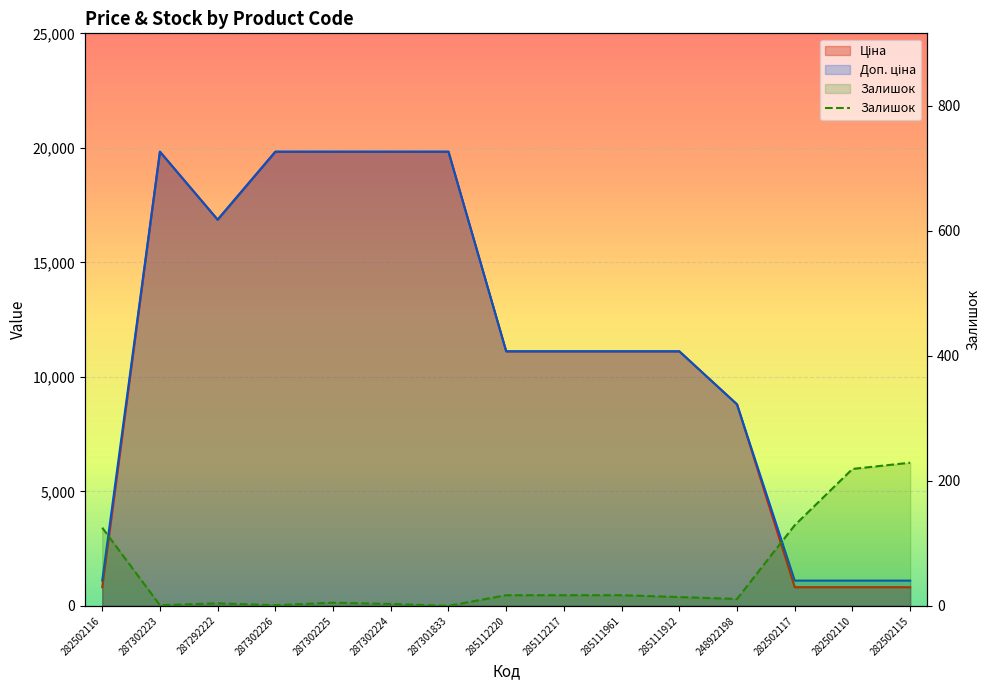

At 285112217, list the series in order from smallest to largest.

Залишок, Ціна, Доп. ціна